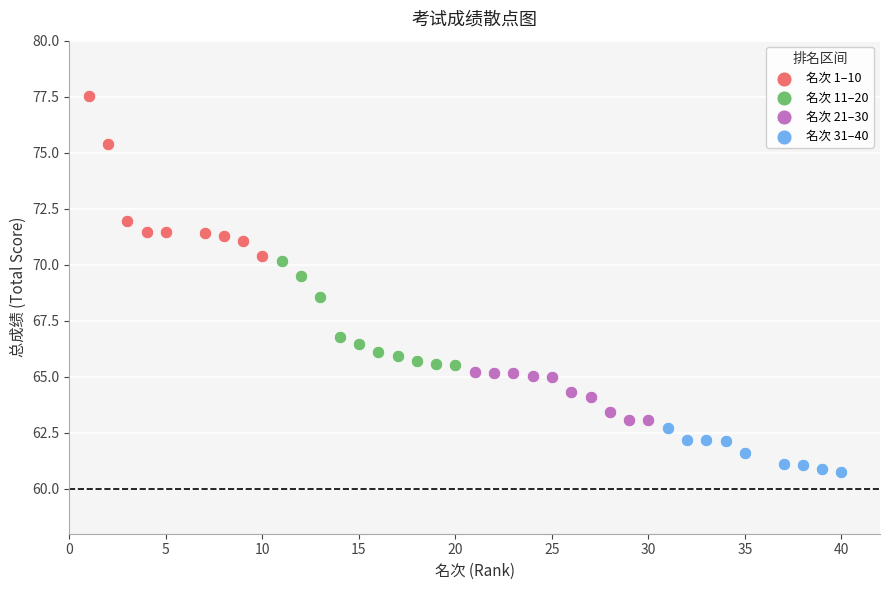

Which series has the widest spread of Y values?

名次 1–10